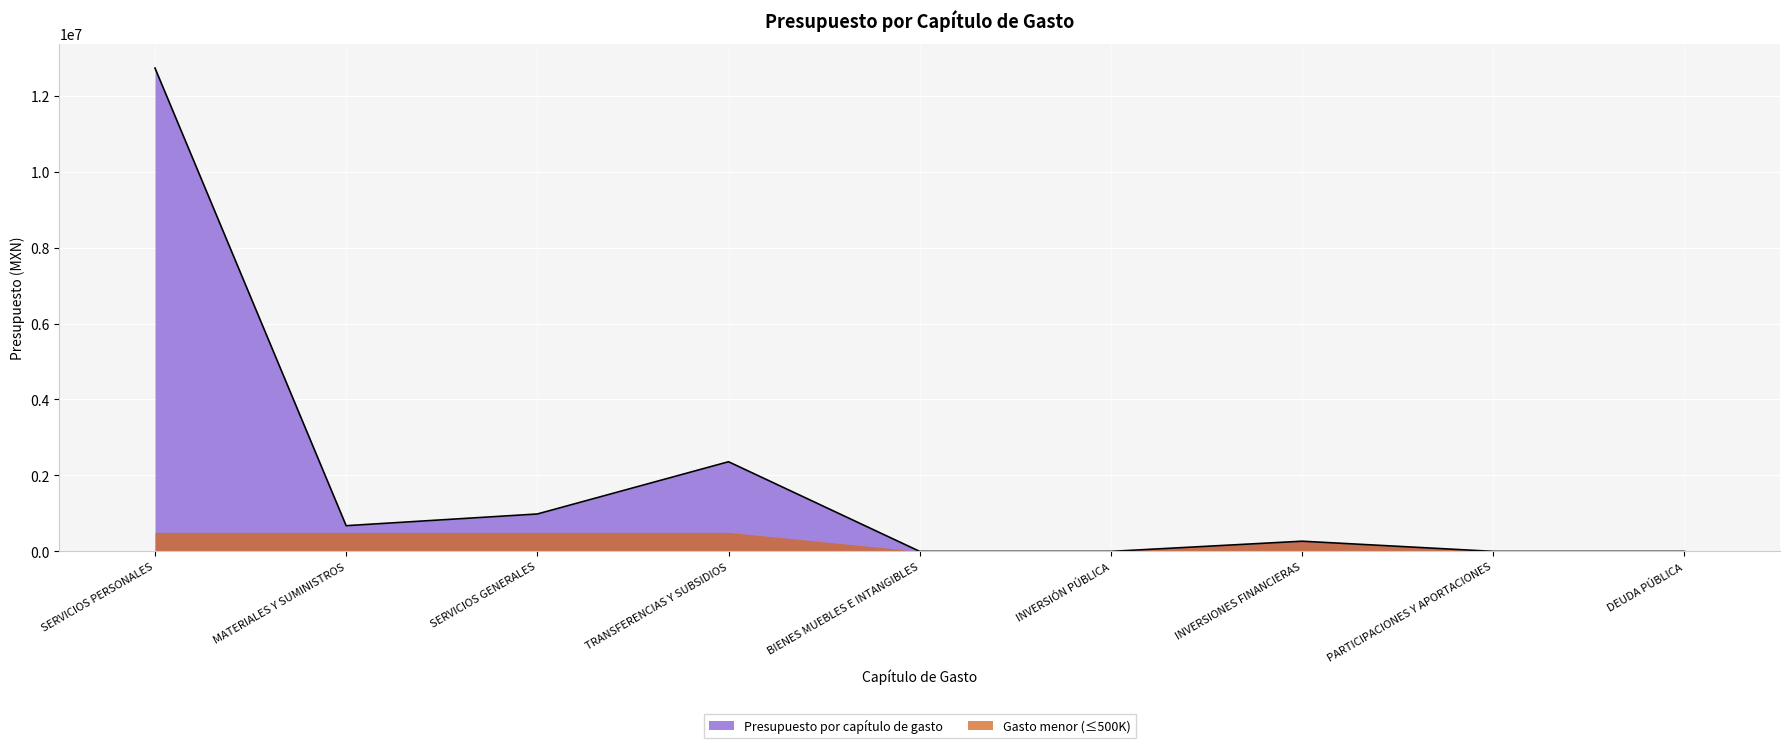

Is it true that the value at PARTICIPACIONES Y APORTACIONES is -6141044.1?

False